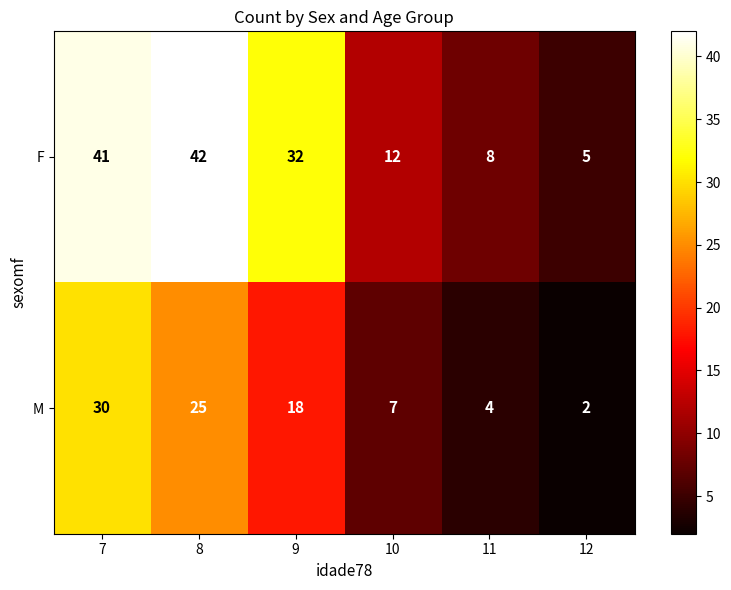

Reading left to right, list all the values displayed in this chart.

F: 41	42	32	12	8	5
M: 30	25	18	7	4	2